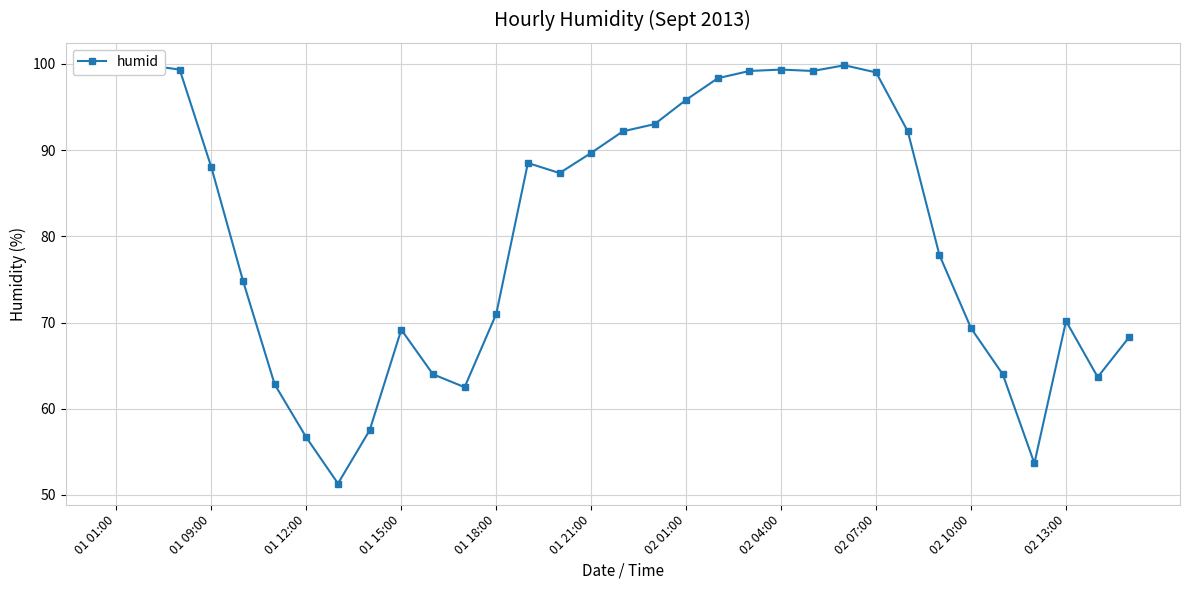

Count the number of values greater than 87.

17